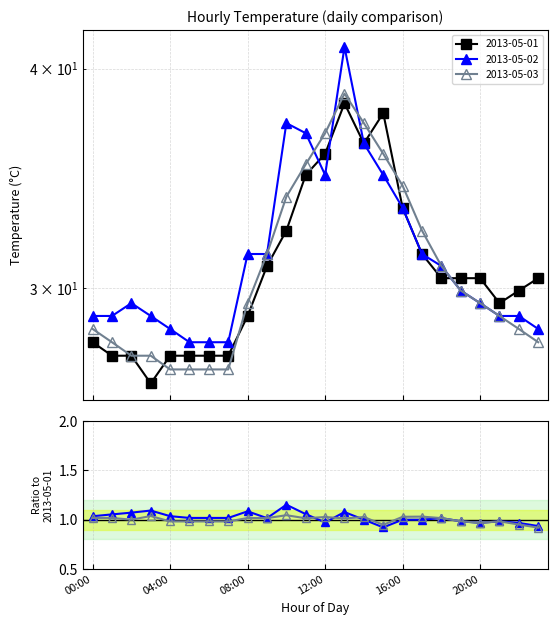

True or false: 2013-05-01 has more than 0 points higher than both neighbors.

True